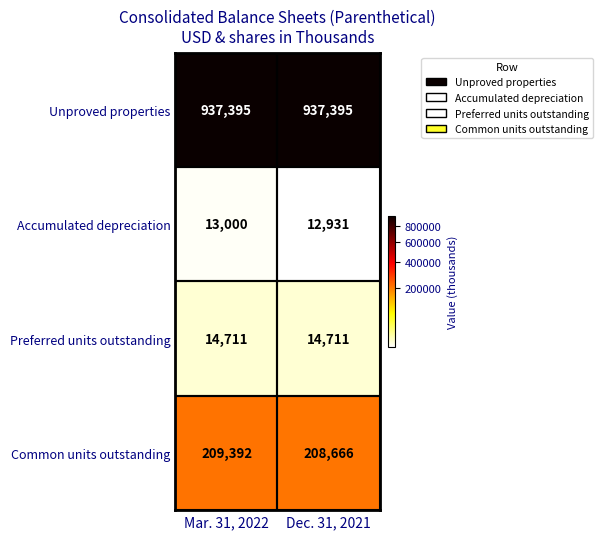

The Unproved properties series shows 324576 at Dec. 31, 2021. True or false?

False